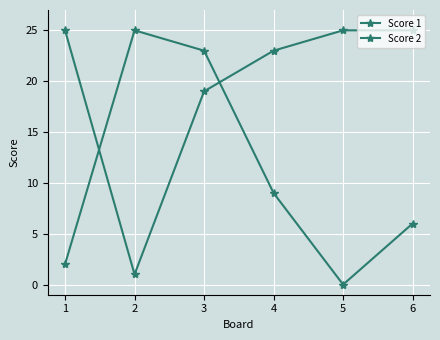

How many lines are shown in the chart?

2